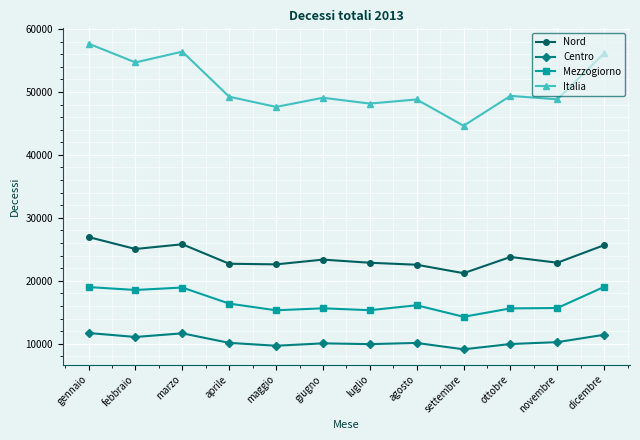

True or false: Nord has a value of 22871 at luglio.

True